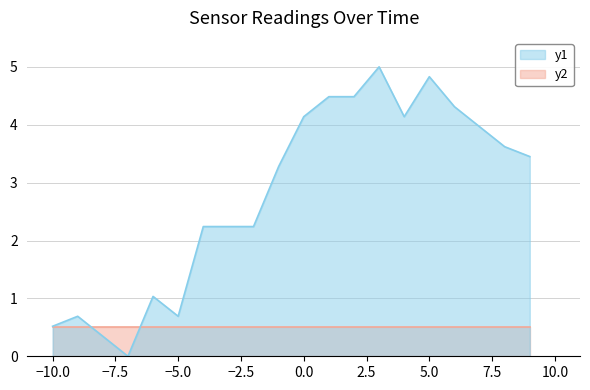

True or false: there are more than 2 points higher than both neighbors.

True